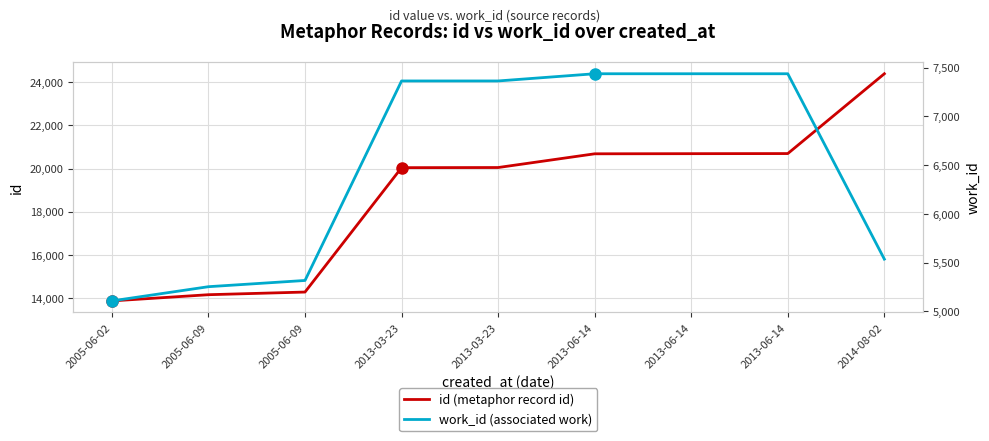

What is the smallest value displayed?

5106